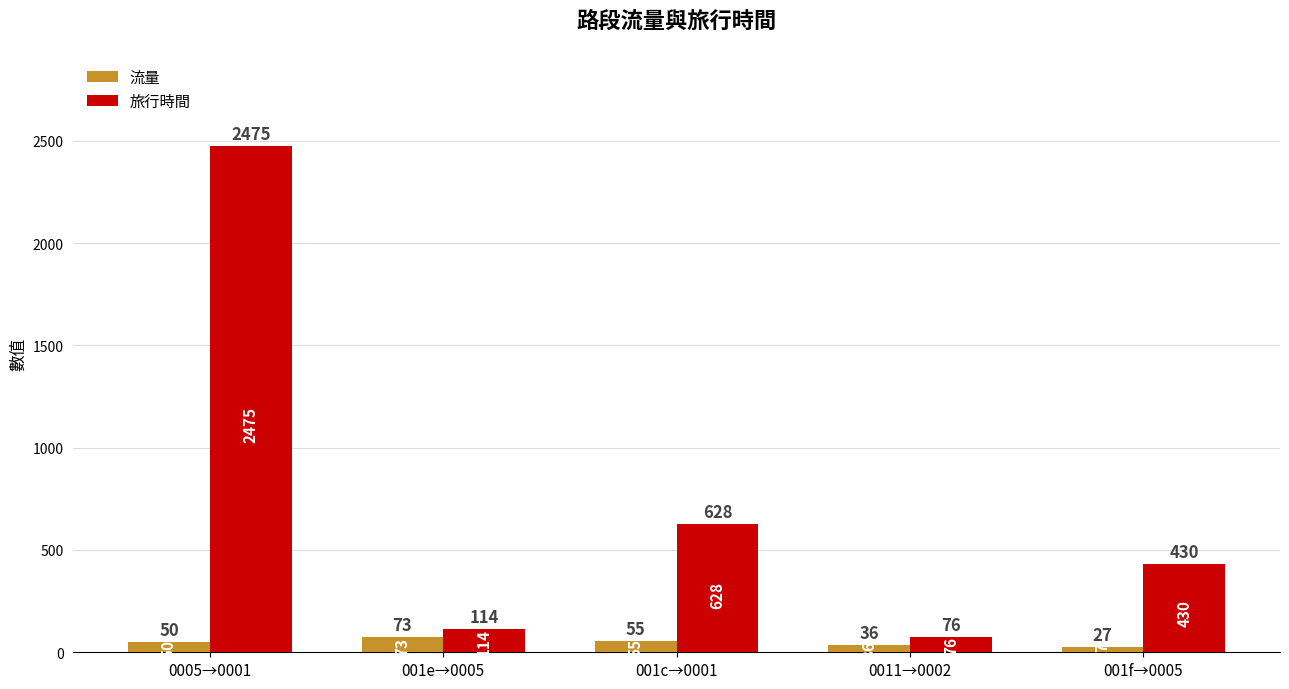

What is the approximate value of 旅行時間 at 001e→0005?

114